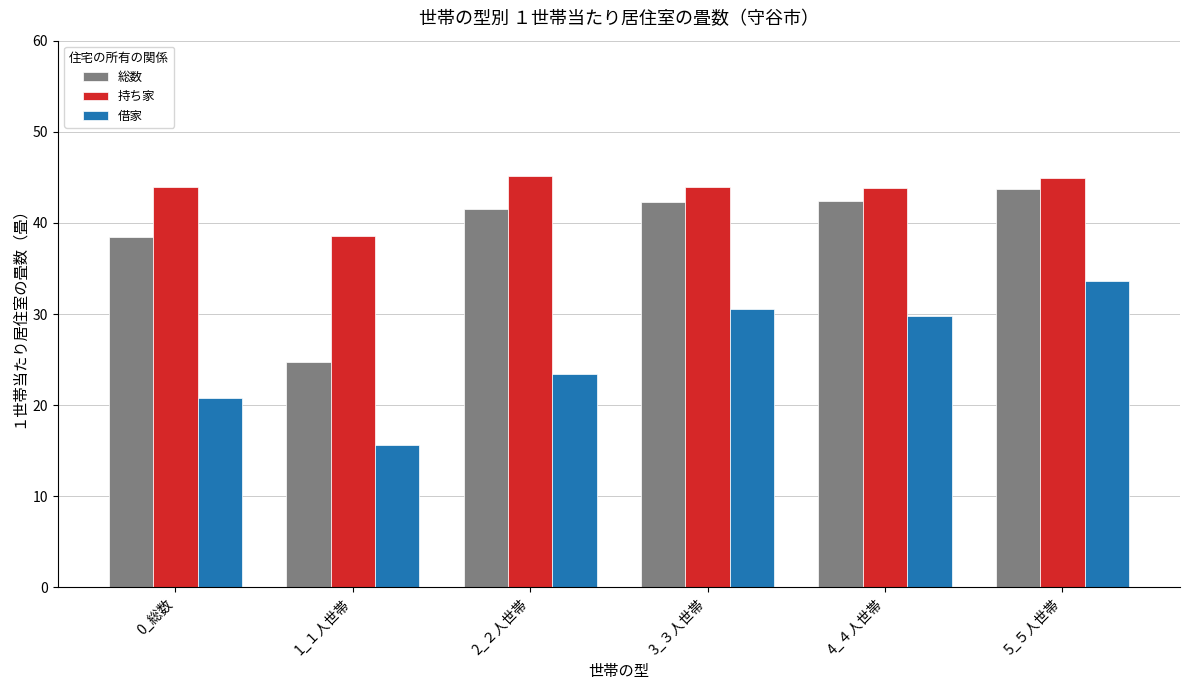

Which series changed the most between 4_４人世帯 and 5_５人世帯?

借家